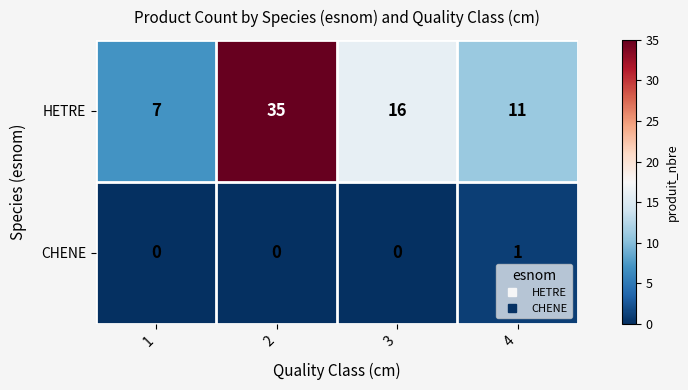

Reading left to right, list all the values displayed in this chart.

HETRE: 1=7	2=35	3=16	4=11
CHENE: 1=0	2=0	3=0	4=1